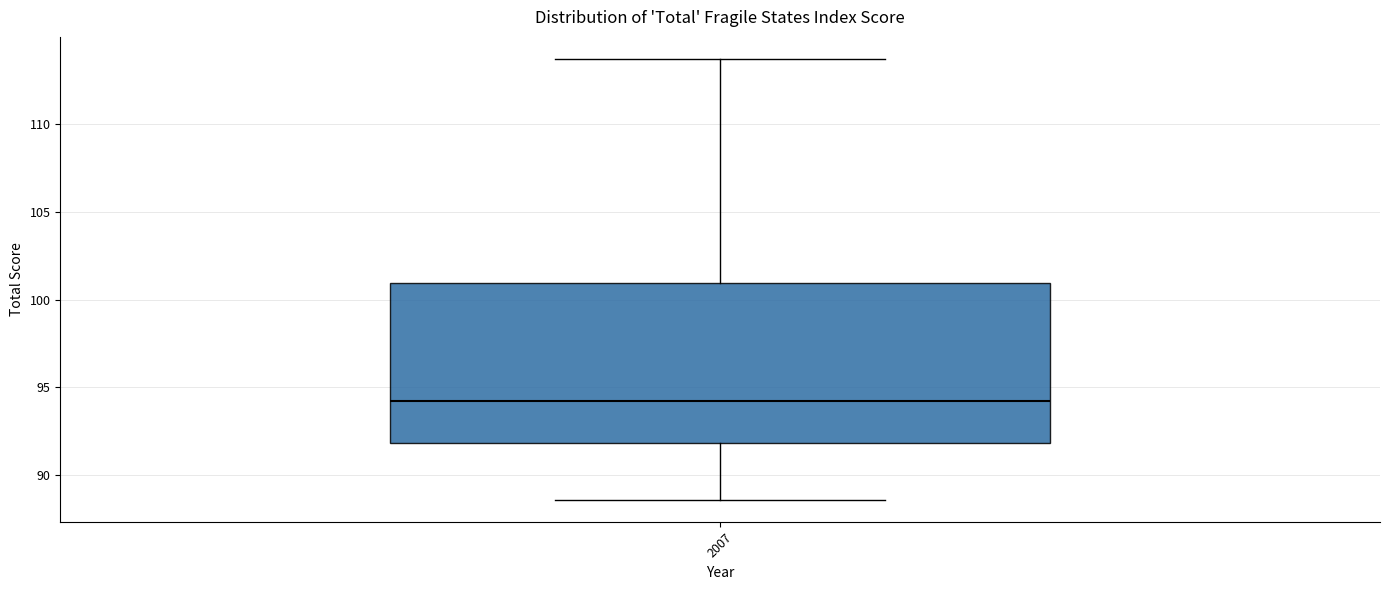

Read this box plot against the y-axis: the position of the median line, the range covered by the box, and the ends of both whiskers. The values are not printed on the chart, so give them approximately, as read against the axis.

median 94.5, box 92.0 to 101.0, whiskers 88.5 to 113.5